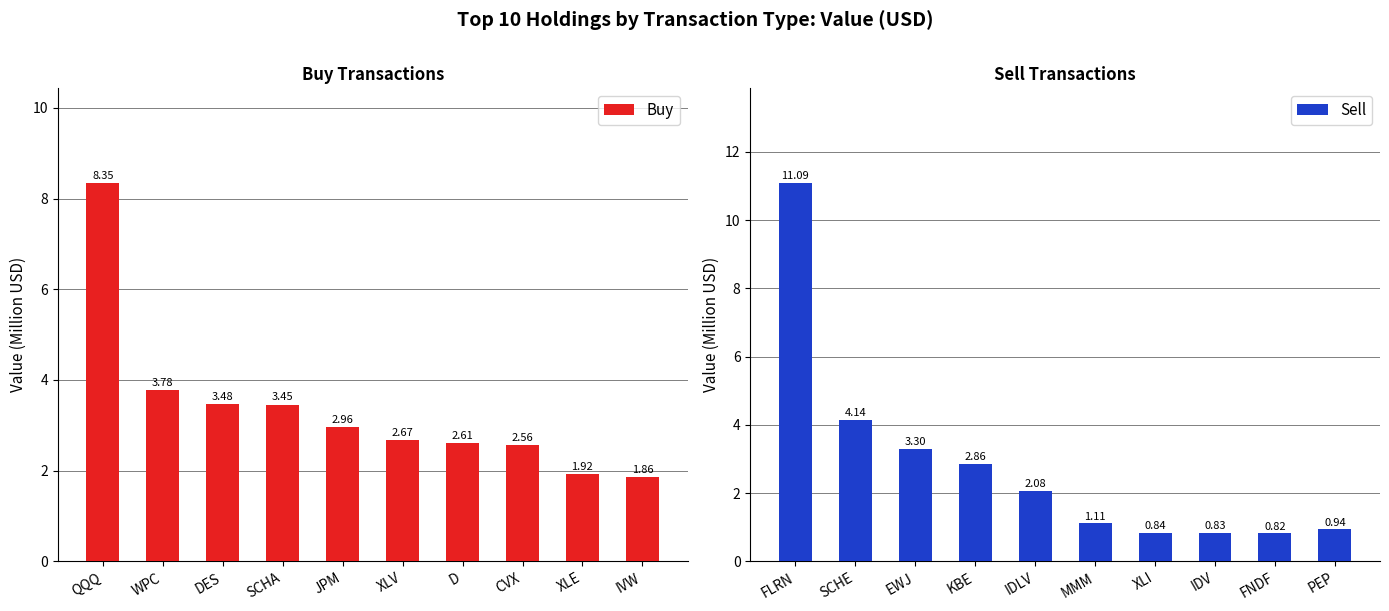

At how many categories does at least one series exceed 7?

1